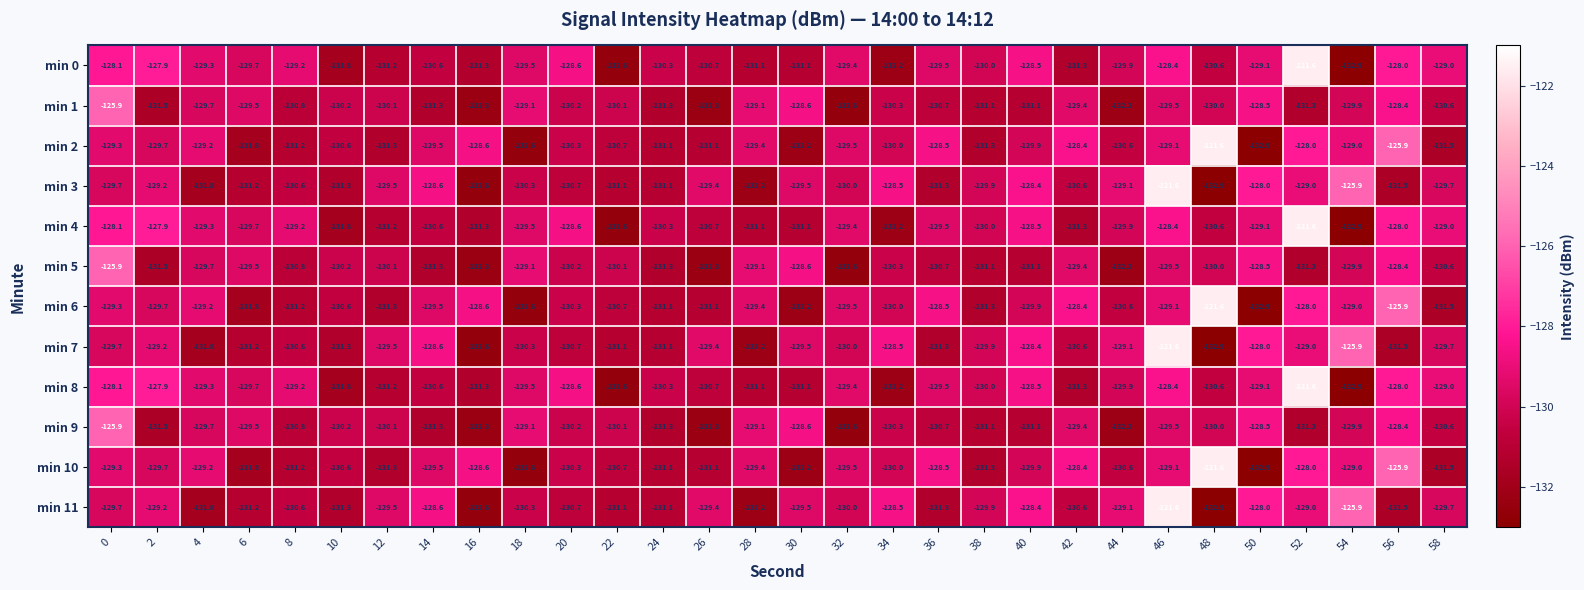

Is the value of min 11 at 58 greater than the value of min 3 at 4?

Yes